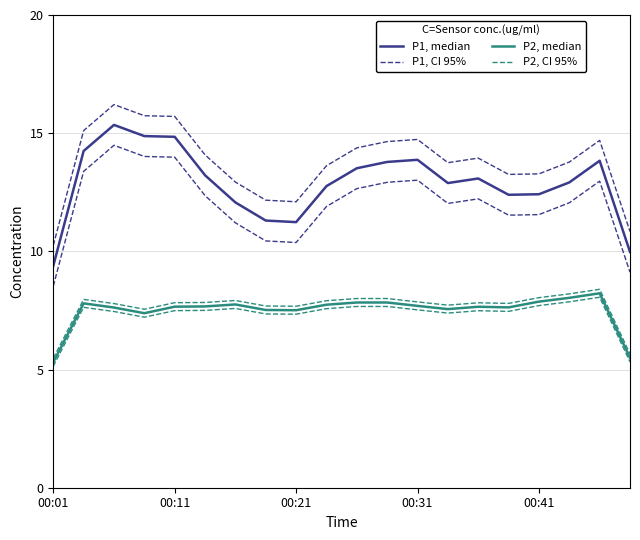

In P2, CI 95%, how many points are higher than both neighbors (excluding endpoints)?

4